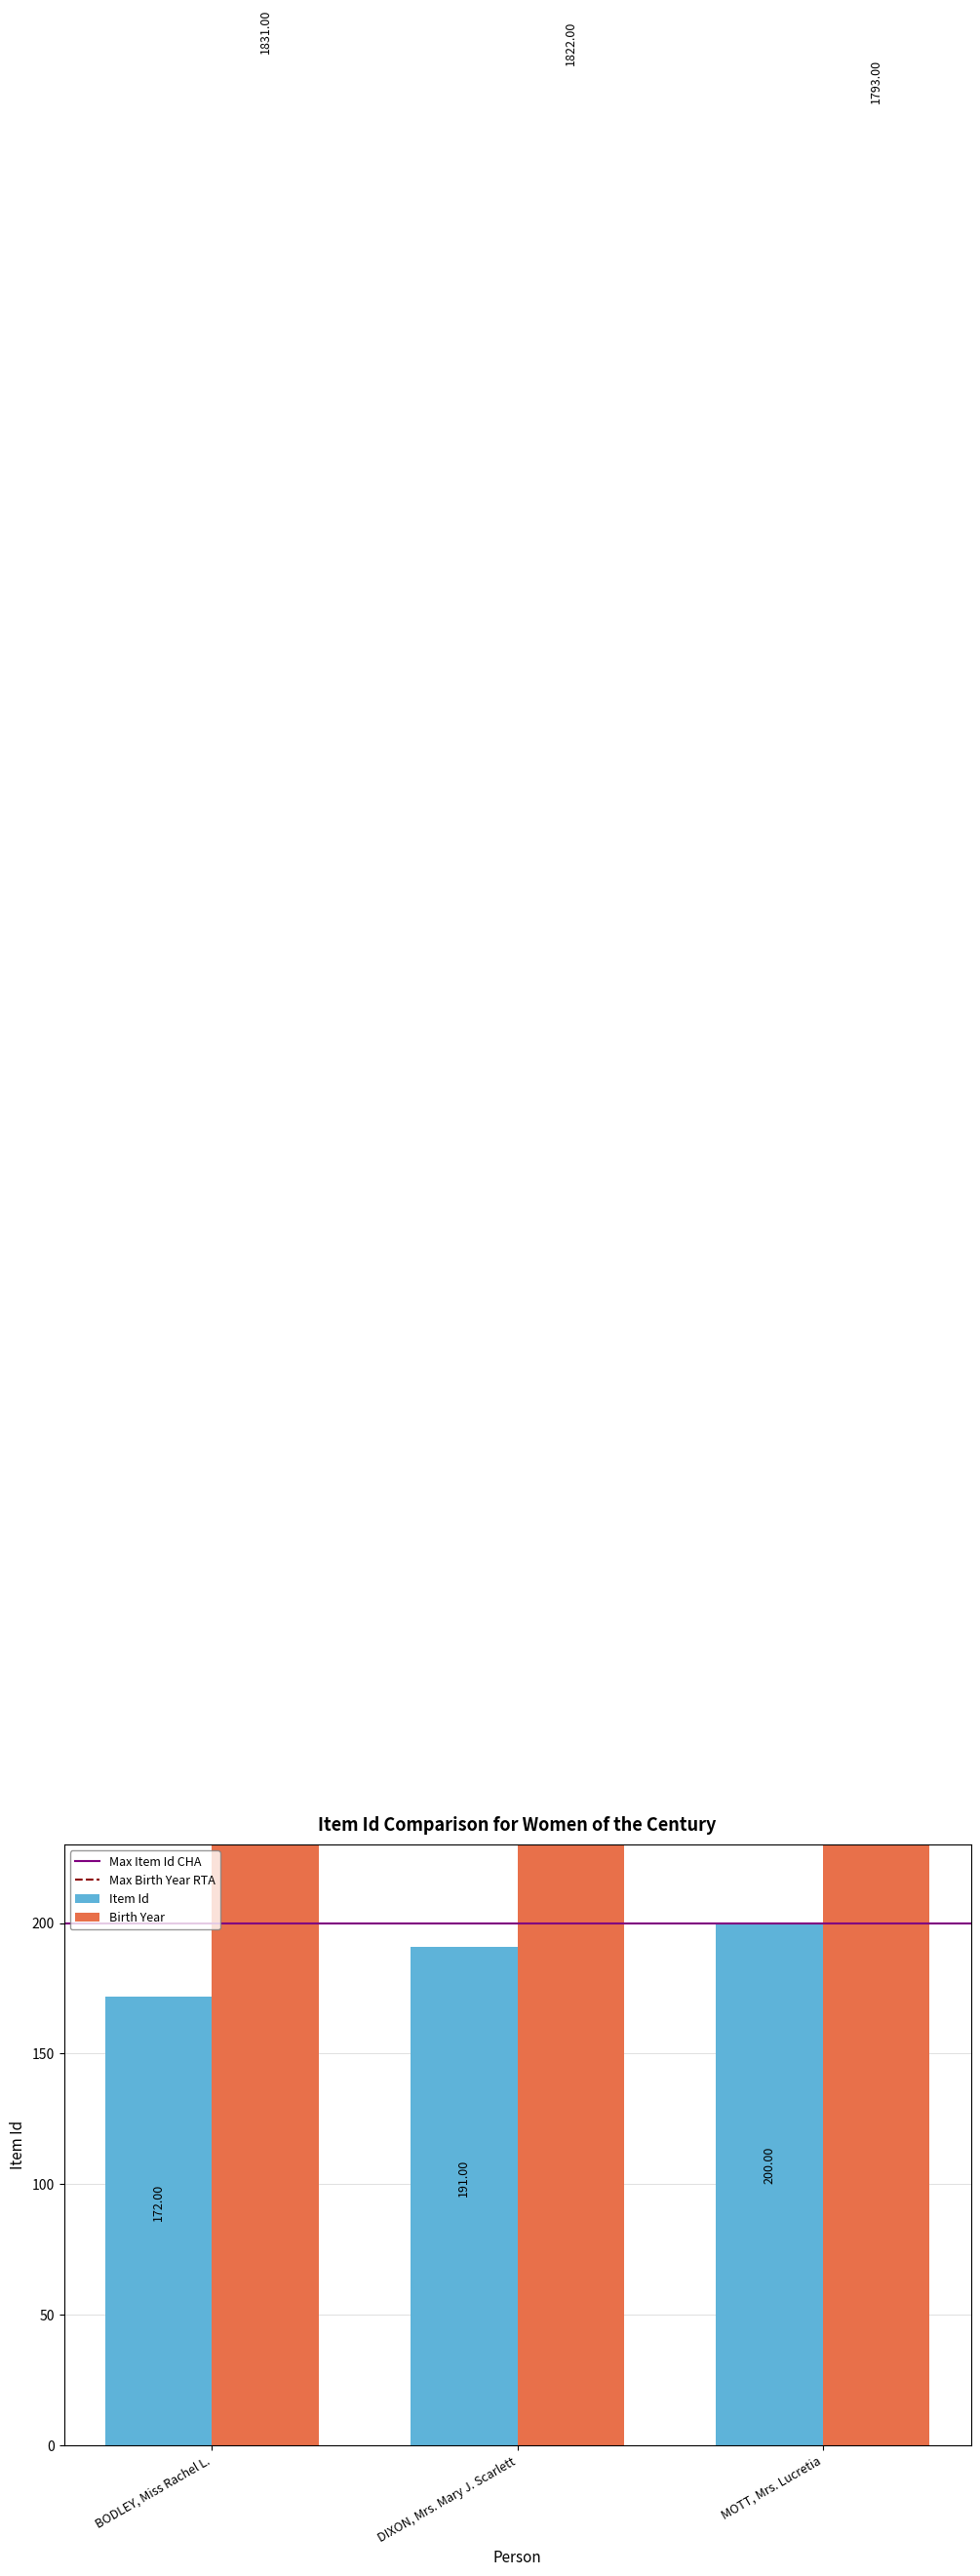

How many values are between 172 and 200?

3